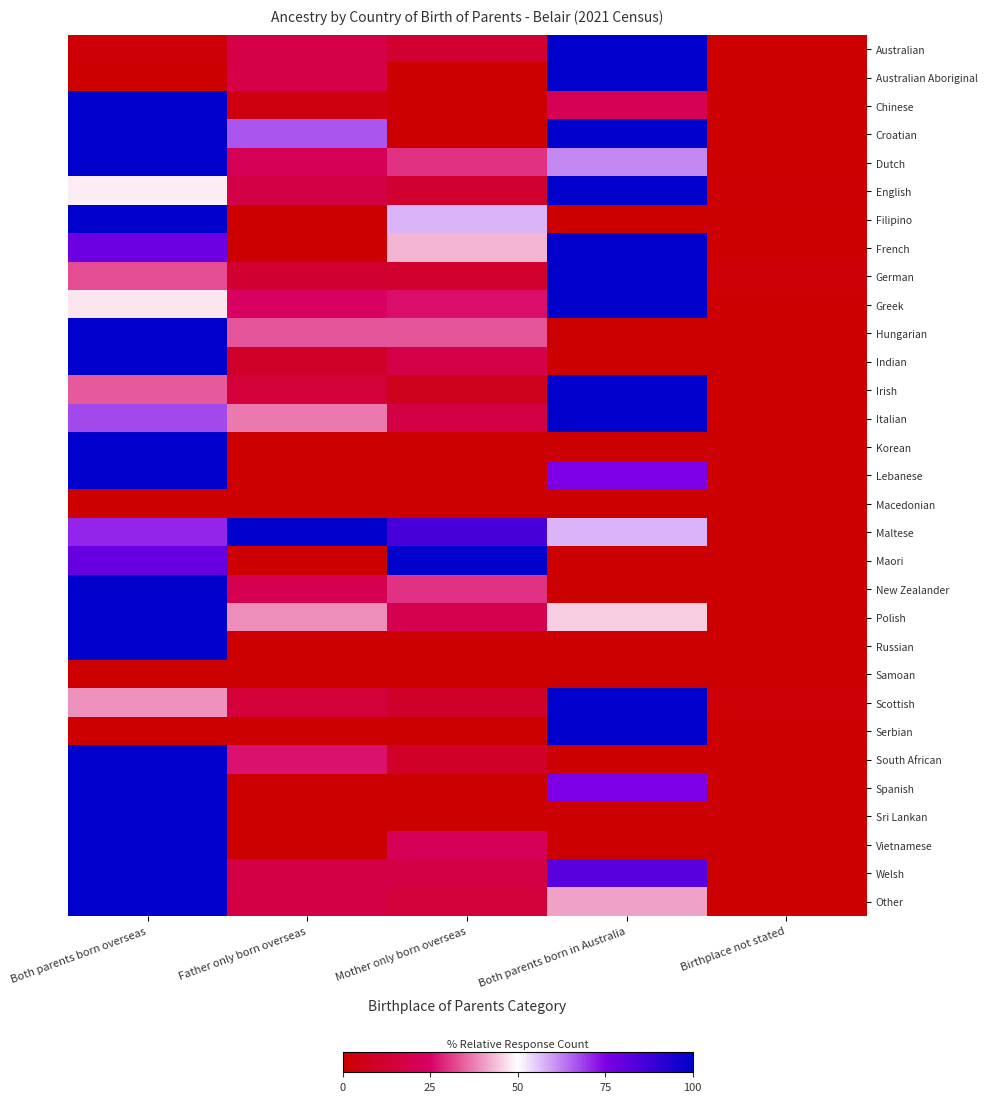

How many distinct data groups are displayed?

31